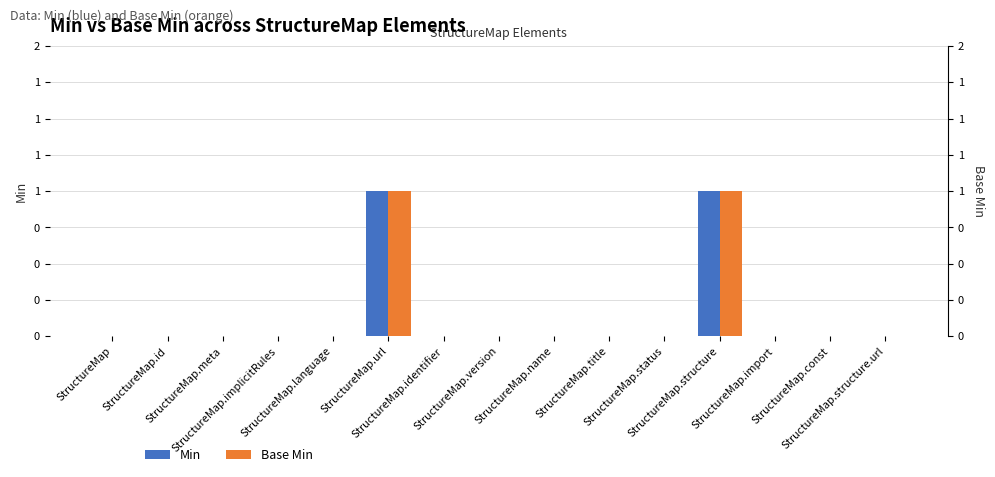

Which has a higher value, StructureMap.import or StructureMap.identifier?

StructureMap.import